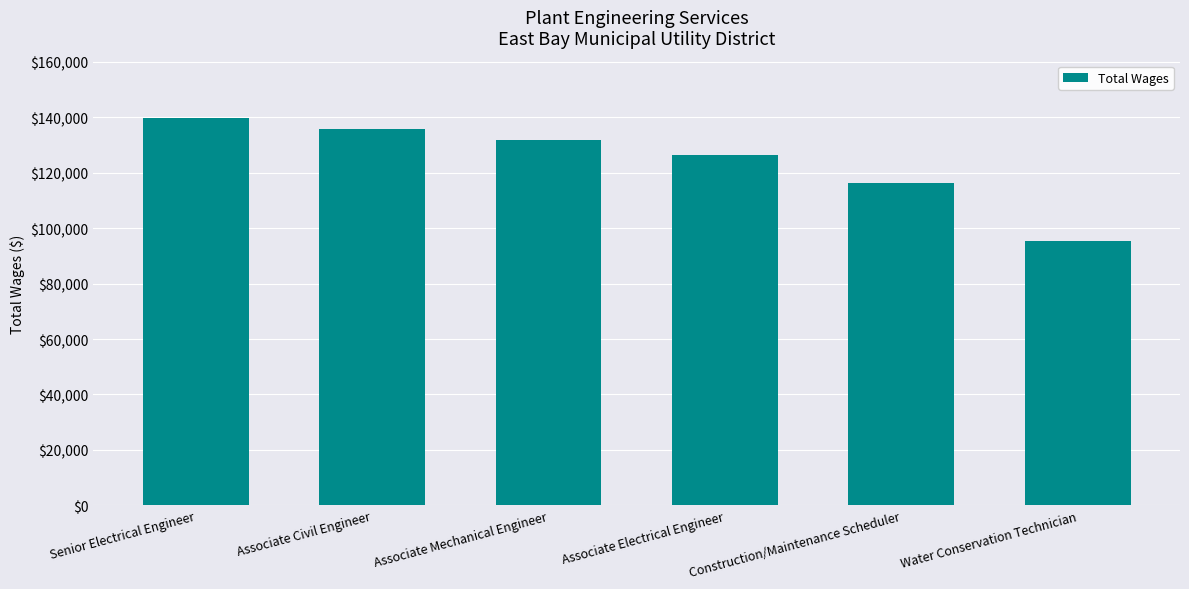

At which label does the data first exceed 131848?

Senior Electrical Engineer